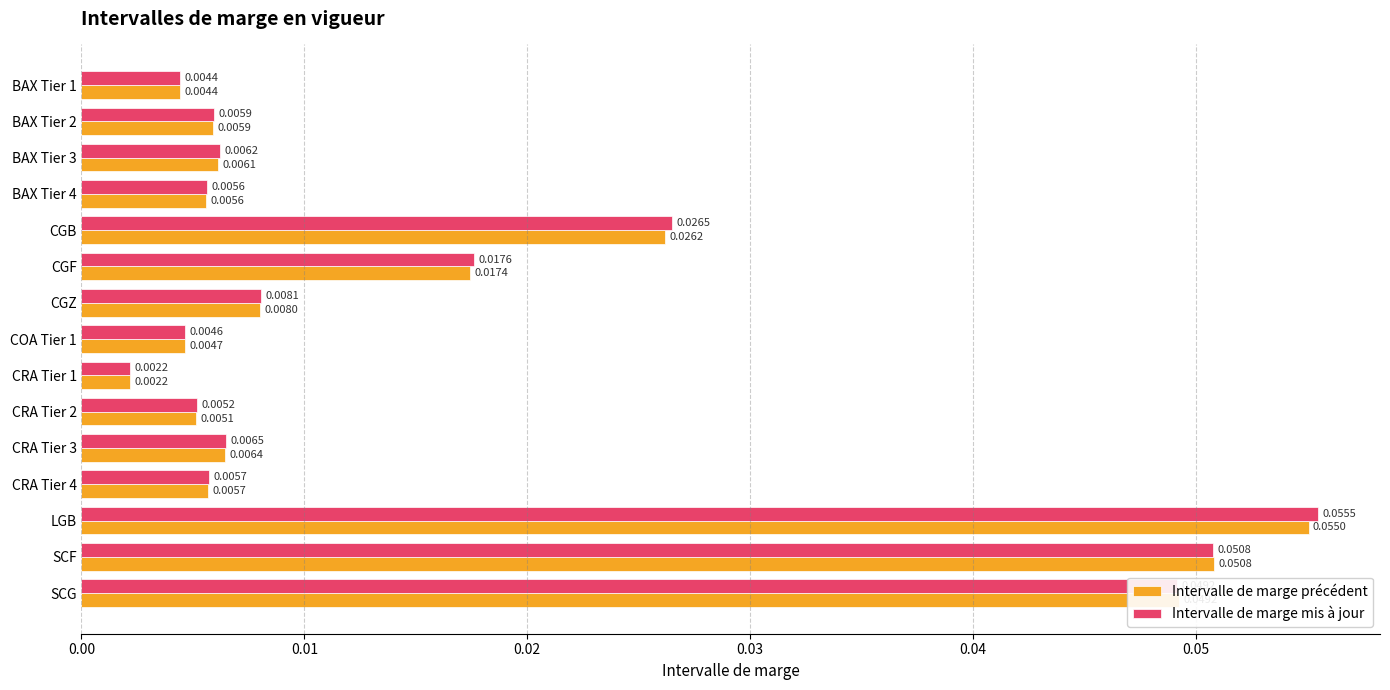

What is the sum of all Intervalle de marge précédent values?

0.3